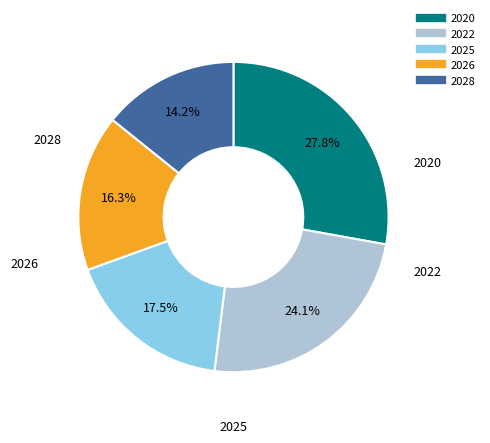

Does any single category account for the majority?

No